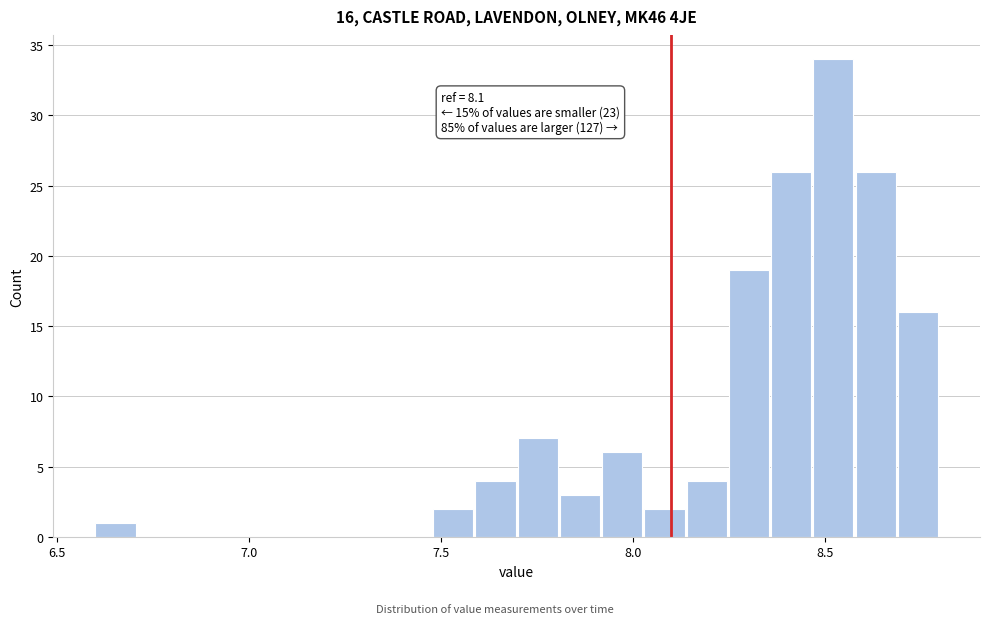

Around what value on the x-axis is the tallest bar? Give the approximate position of its centre, as read against the axis.

8.50